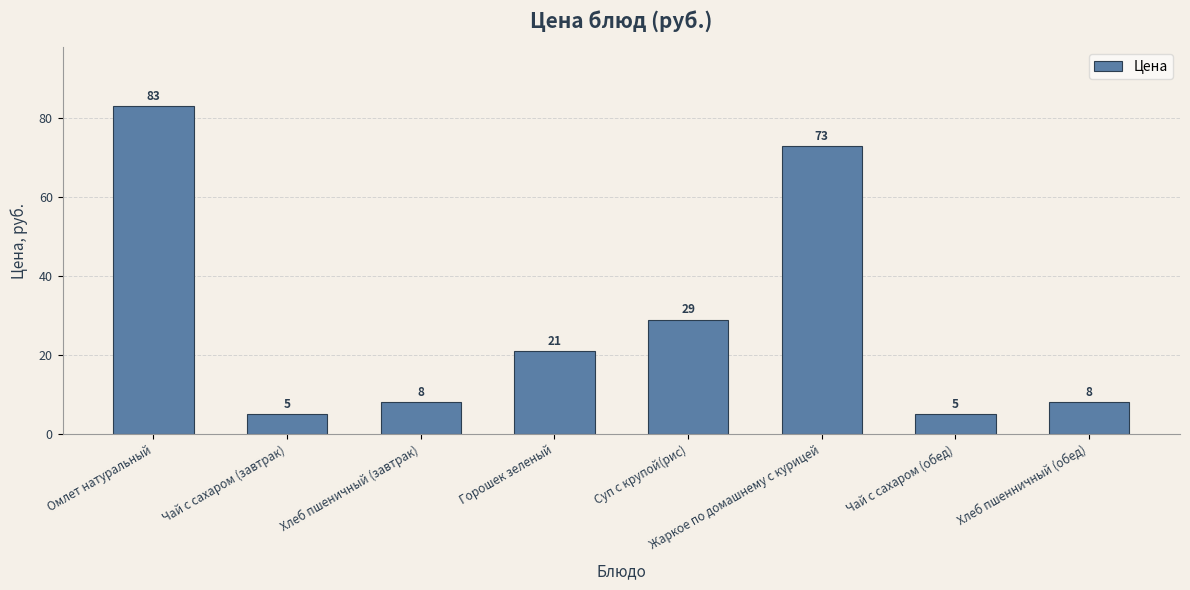

Is it true that the value at Жаркое по домашнему с курицей is 115?

False